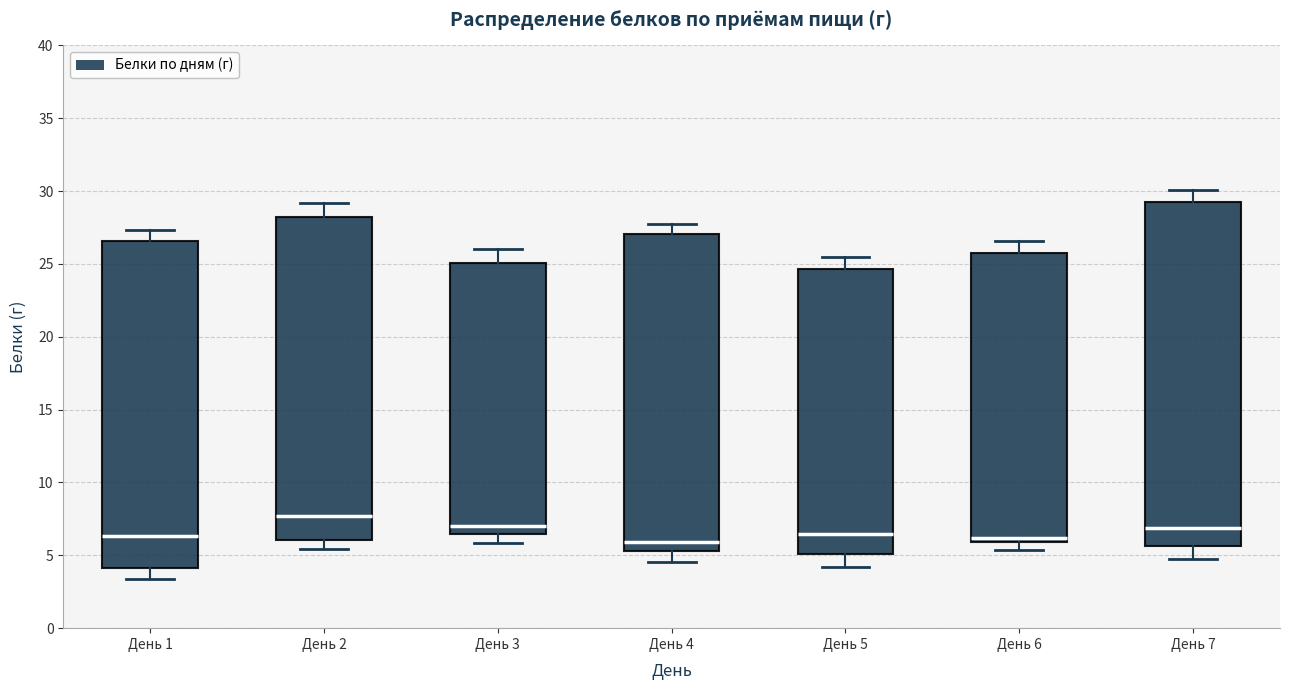

Which box has the highest median line?

День 2